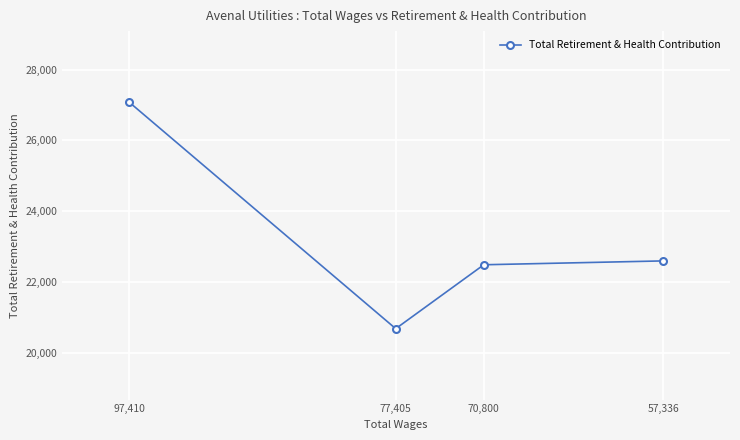

Reading left to right, what are all the values shown in this chart?

27085	20687	22491	22600